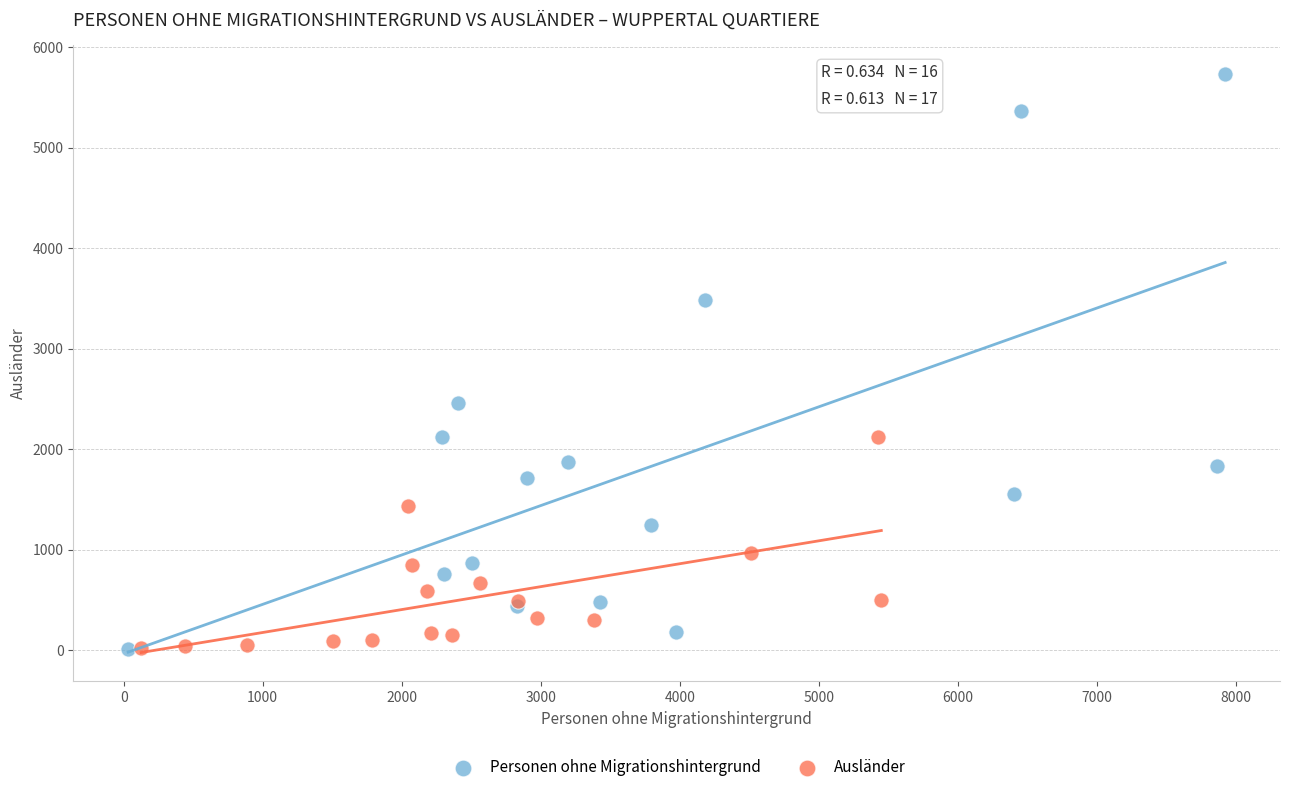

Which series reaches the maximum Y coordinate?

Personen ohne Migrationshintergrund